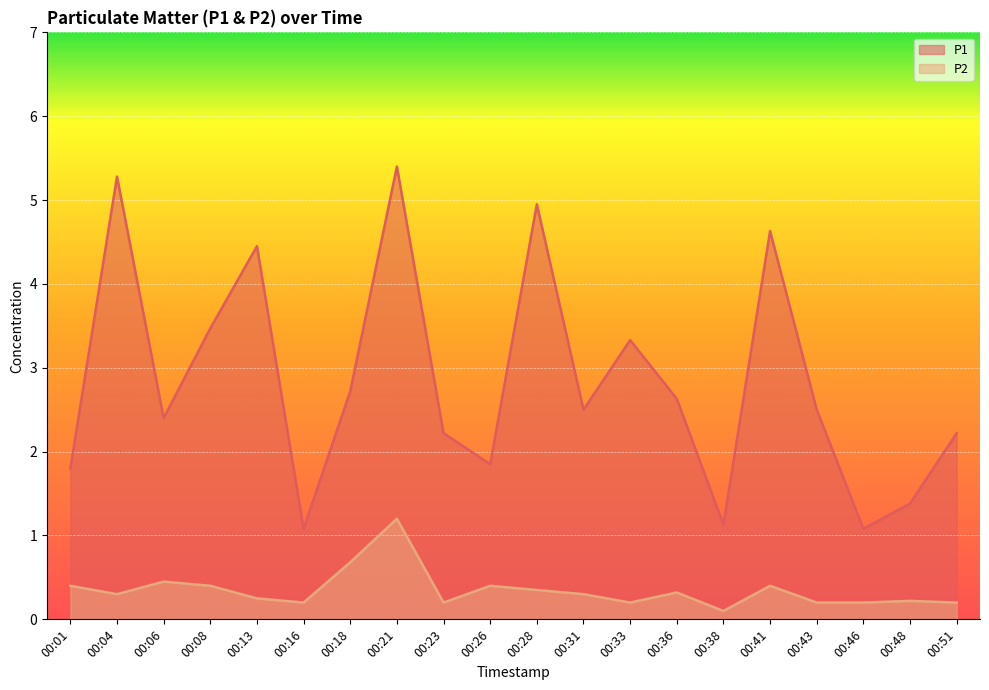

Reading left to right, list all the values displayed in this chart.

P1: 00:01=1.8	00:04=5.3	00:06=2.4	00:08=3.5	00:13=4.5	00:16=1.1	00:18=2.7	00:21=5.4	00:23=2.2	00:26=1.9	00:28=5.0	00:31=2.5	00:33=3.3	00:36=2.6	00:38=1.1	00:41=4.6	00:43=2.5	00:46=1.1	00:48=1.4	00:51=2.2
P2: 00:01=0.4	00:04=0.3	00:06=0.5	00:08=0.4	00:13=0.2	00:16=0.2	00:18=0.7	00:21=1.2	00:23=0.2	00:26=0.4	00:28=0.3	00:31=0.3	00:33=0.2	00:36=0.3	00:38=0.1	00:41=0.4	00:43=0.2	00:46=0.2	00:48=0.2	00:51=0.2